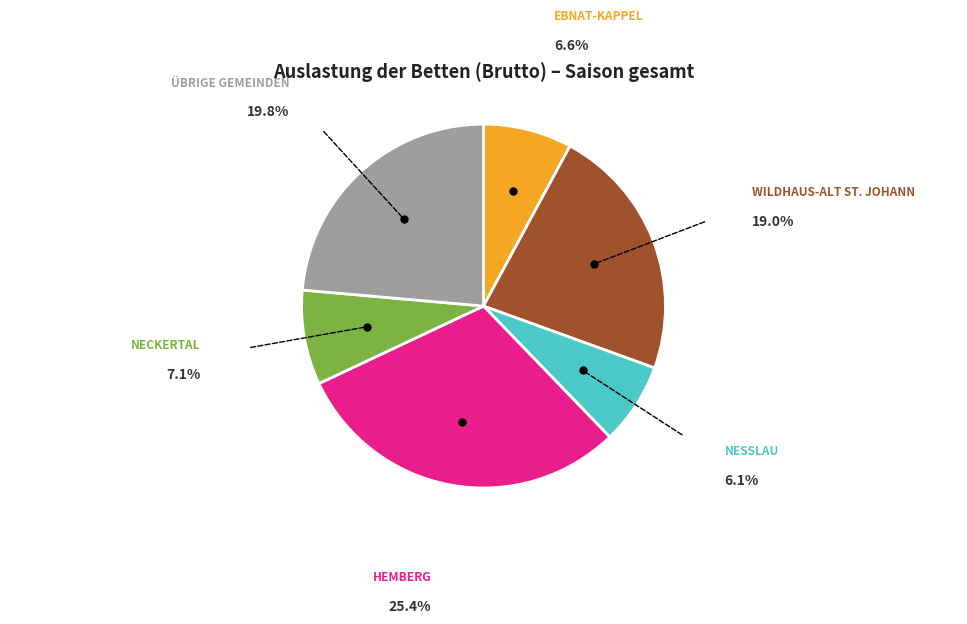

How many slices are in this pie chart?

6